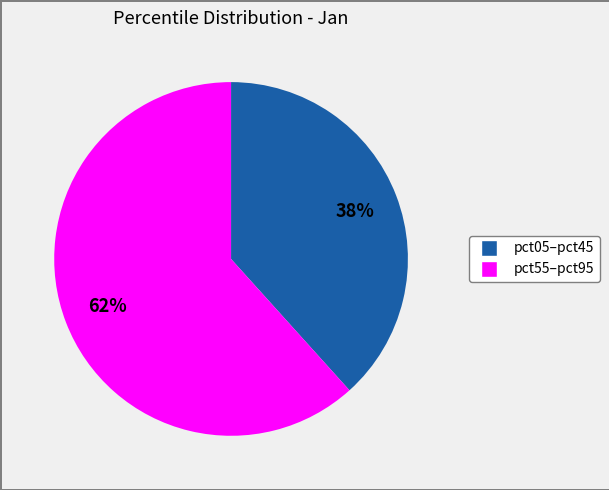

Does any single category account for the majority?

Yes